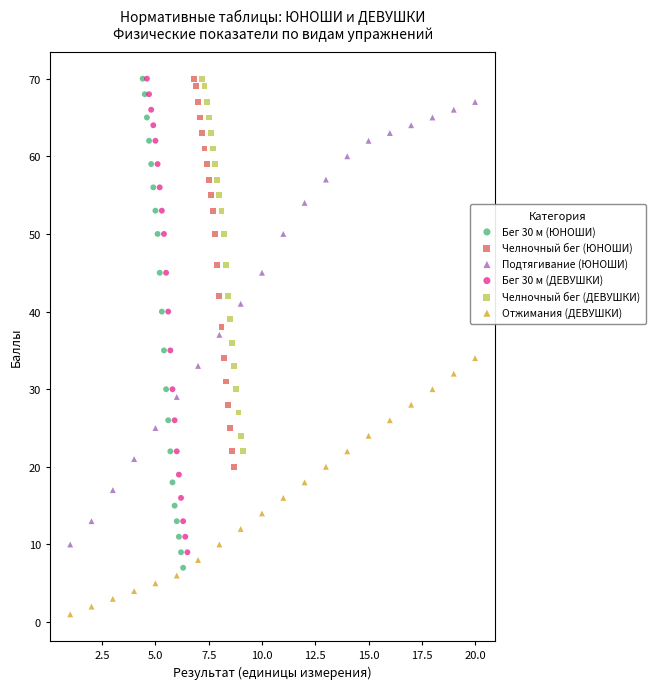

Which series contains the lowest Y value?

Отжимания (ДЕВУШКИ)